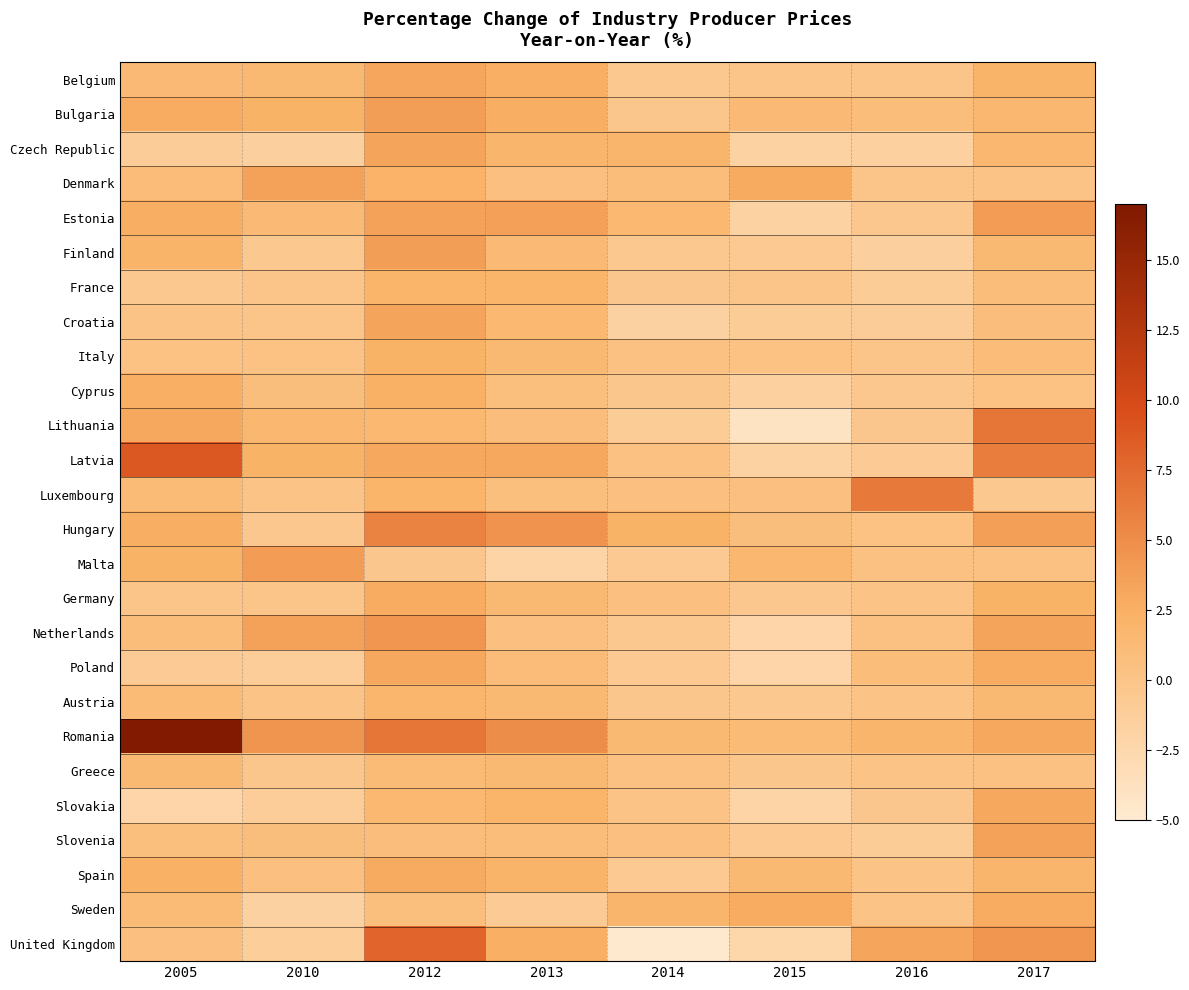

Which series has the largest range (max minus min)?

Romania